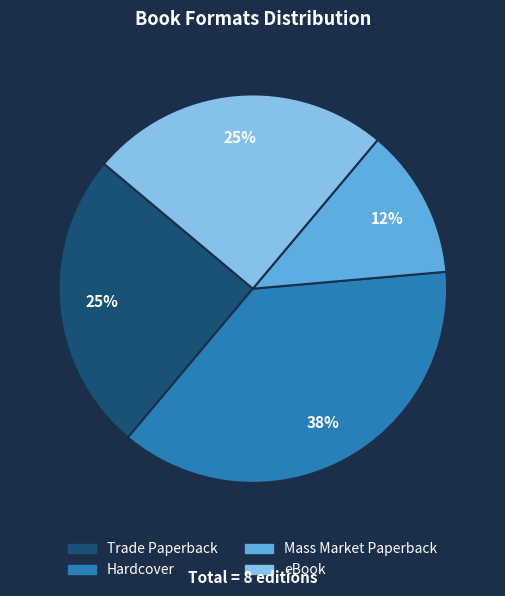

How many segments does this pie chart have?

4